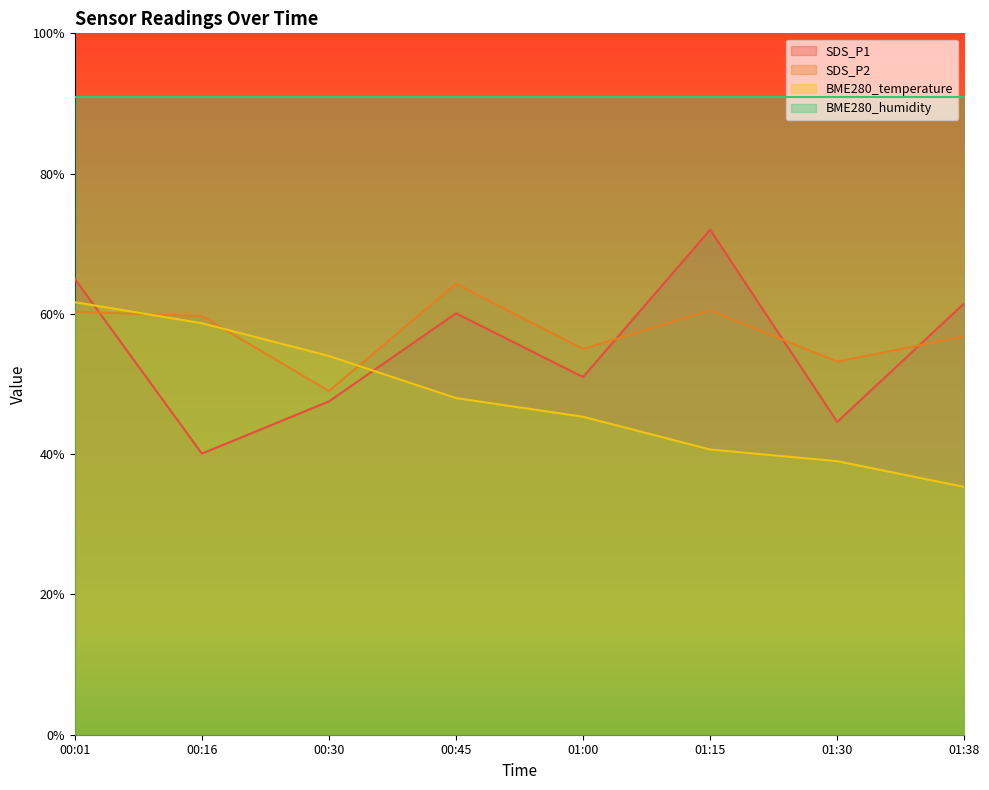

Rank the series by their maximum value, from highest to lowest.

BME280_humidity, SDS_P1, SDS_P2, BME280_temperature